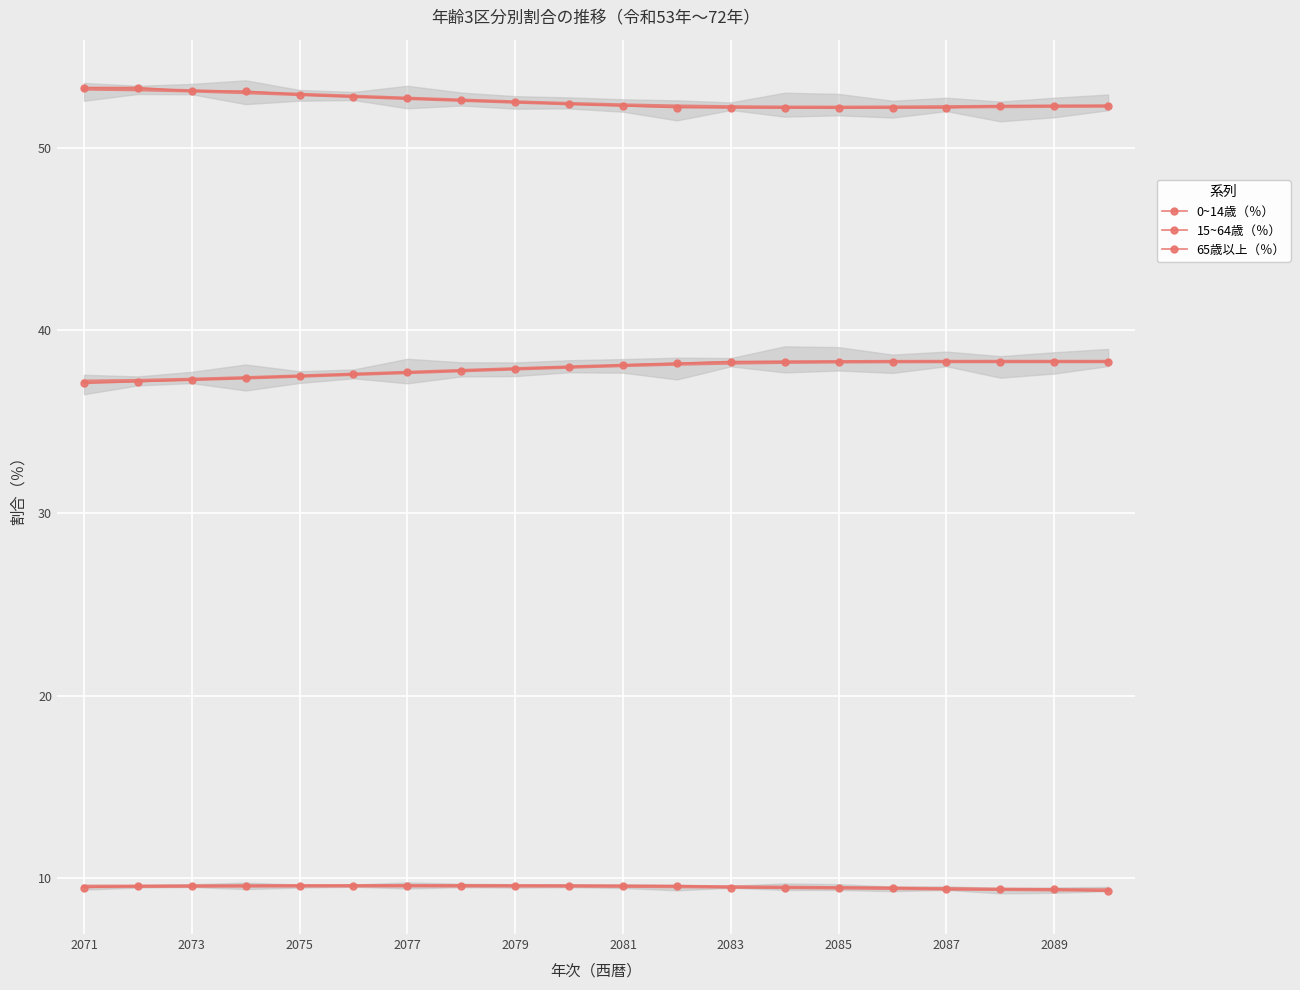

The value of 0~14歳（％） at 2085 is 5.4. True or false?

False